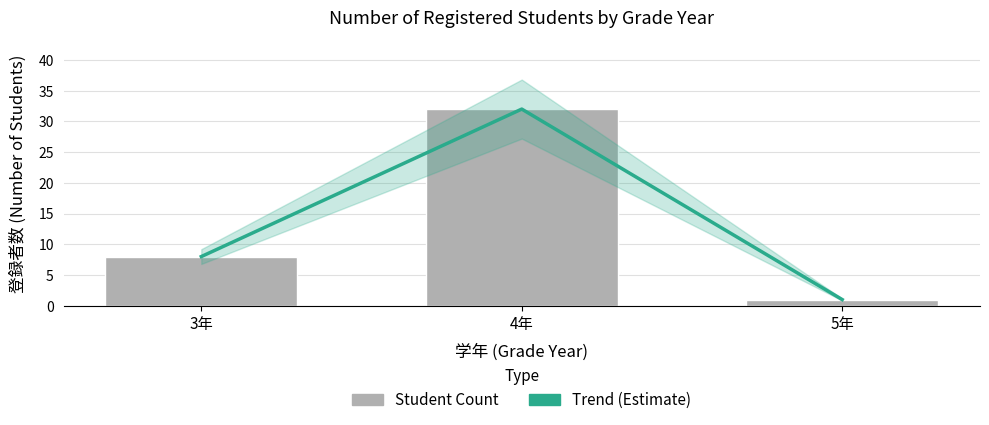

What position from the right is 5年?

1